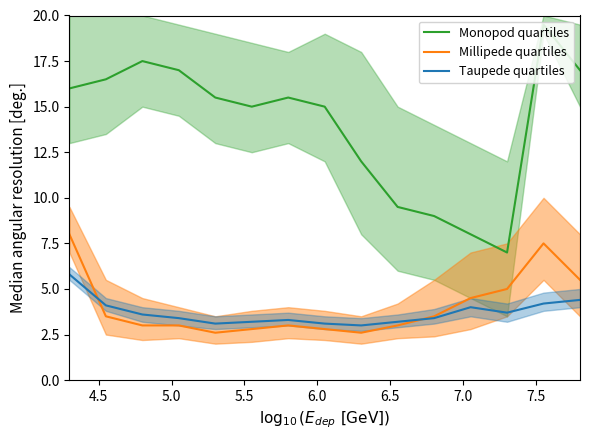

True or false: Monopod quartiles and Taupede quartiles intersect in this chart.

False